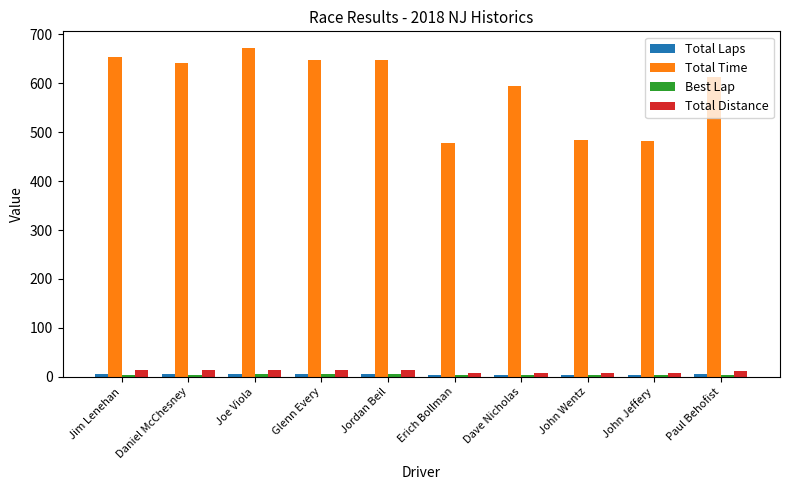

What is the total value across all series at John Wentz?

500.1